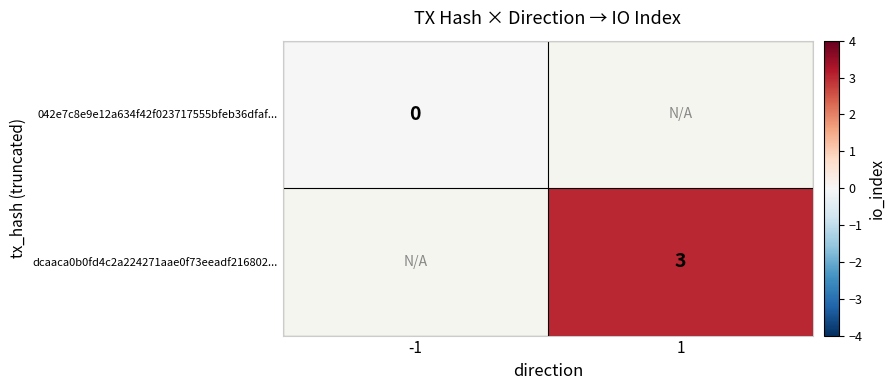

How many series are shown in this chart?

2